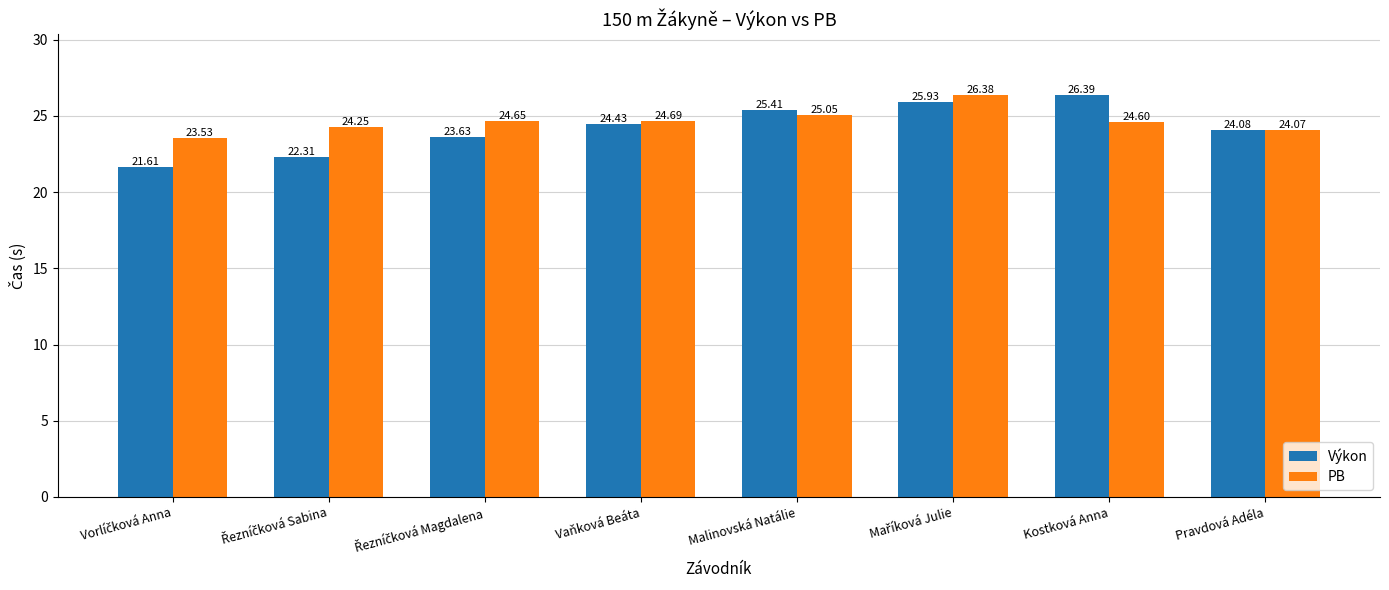

What is the value of the PB bar at the 6th from the left?

26.4